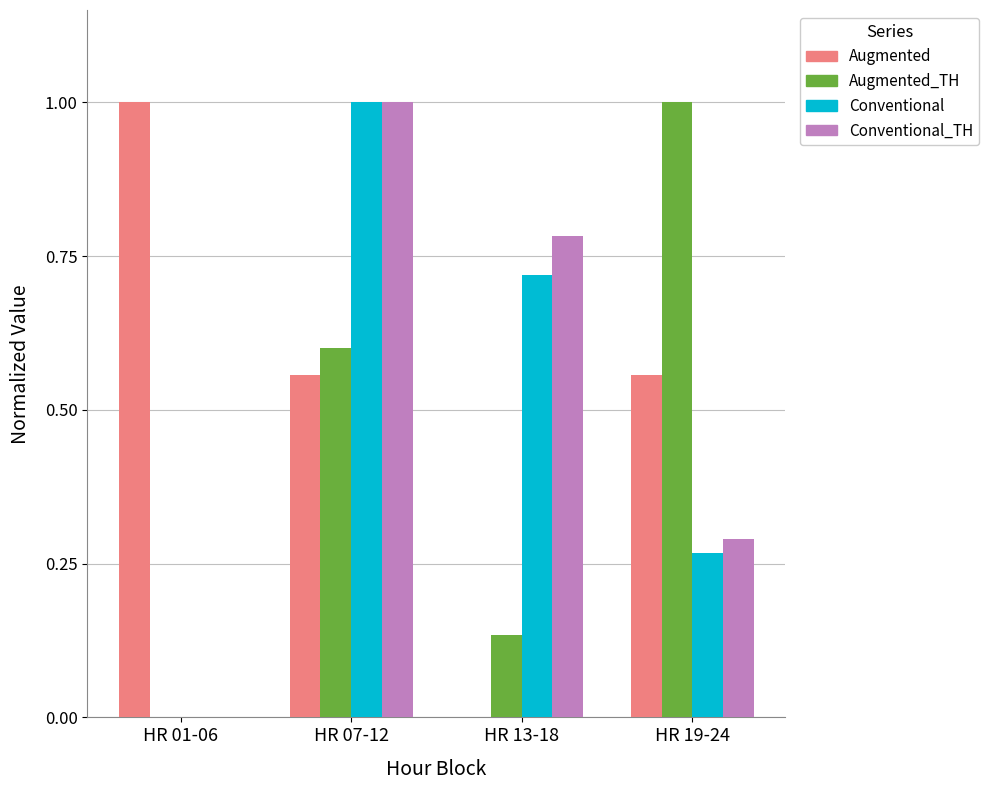

How many positive values does the Conventional series have?

3